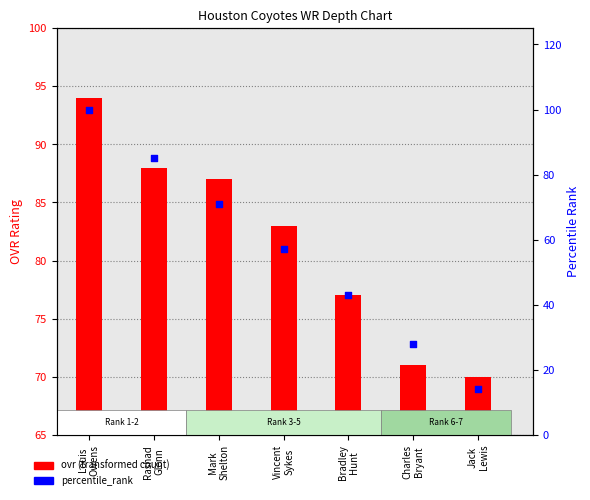

What are all the series names shown in the legend?

ovr, percentile_rank